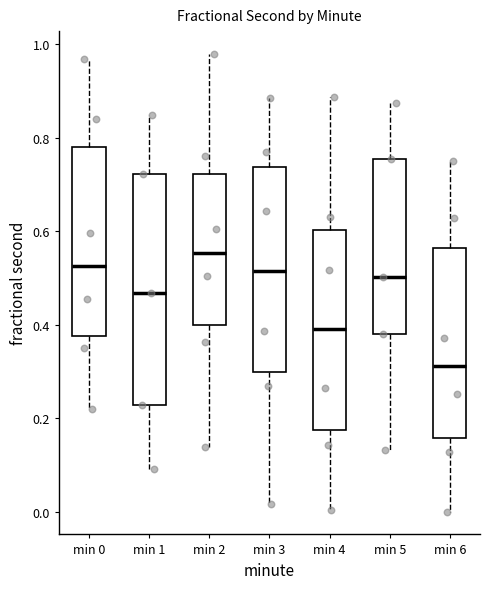

Reading left to right, transcribe this box plot: for each box, give where its median line is, the range the box spans, and where its two whiskers end, as read against the y-axis. The values are not printed on the chart, so give them approximately, as read against the axis.

min 0: median 0.52, box 0.38 to 0.78, whiskers 0.22 to 0.96
min 1: median 0.46, box 0.22 to 0.72, whiskers 0.10 to 0.84
min 2: median 0.56, box 0.40 to 0.72, whiskers 0.14 to 0.98
min 3: median 0.52, box 0.30 to 0.74, whiskers 0.02 to 0.88
min 4: median 0.40, box 0.18 to 0.60, whiskers 0.00 to 0.88
min 5: median 0.50, box 0.38 to 0.76, whiskers 0.14 to 0.88
min 6: median 0.32, box 0.16 to 0.56, whiskers 0.00 to 0.76